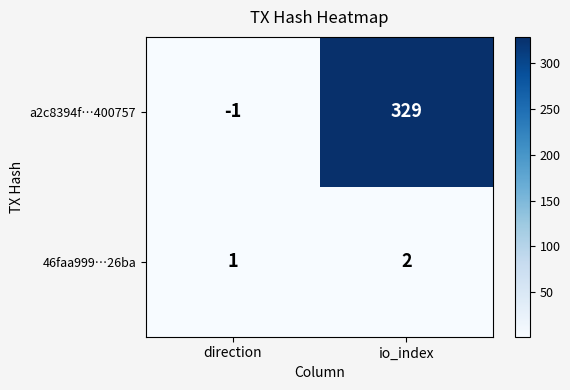

Which label corresponds to the largest value in the chart?

io_index